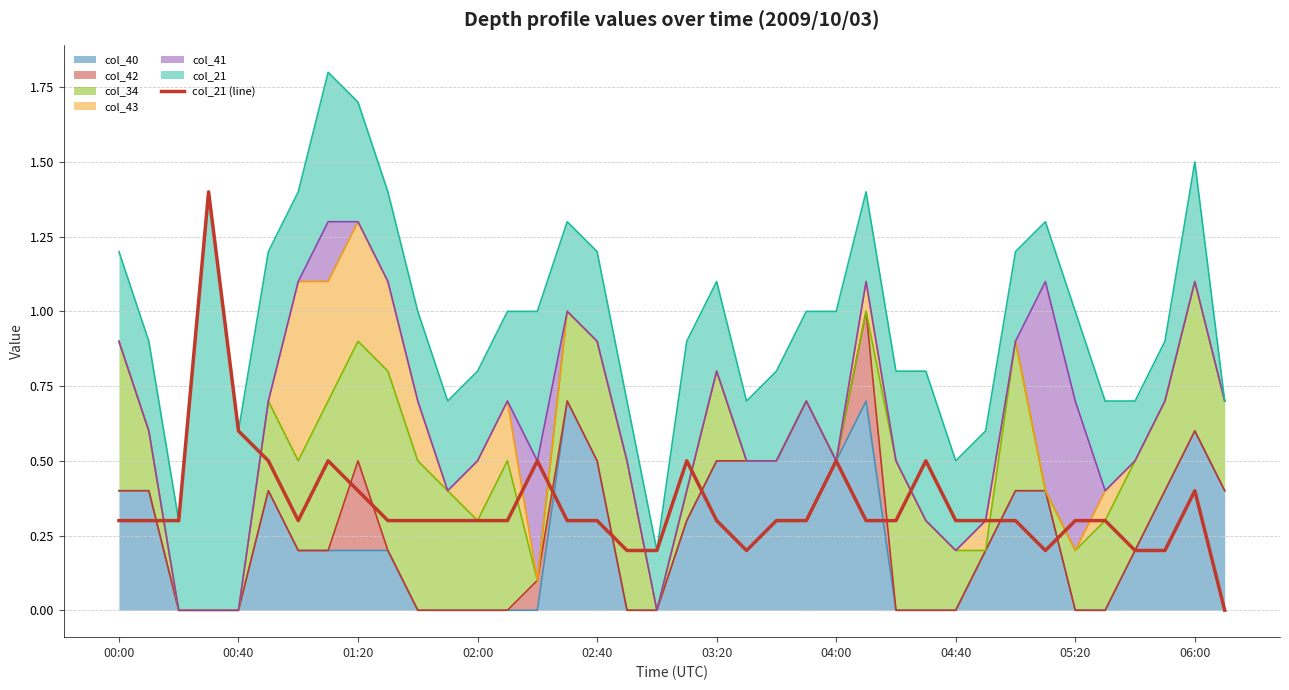

Between 22 and 15, which is larger?

22